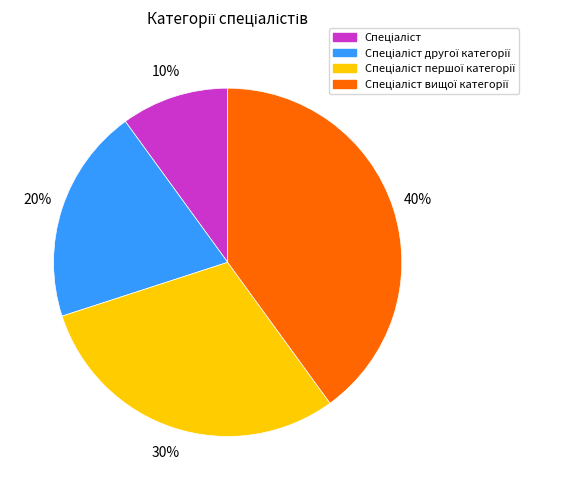

To the nearest percent, what is the difference between the largest and smallest slice percentages?

30%